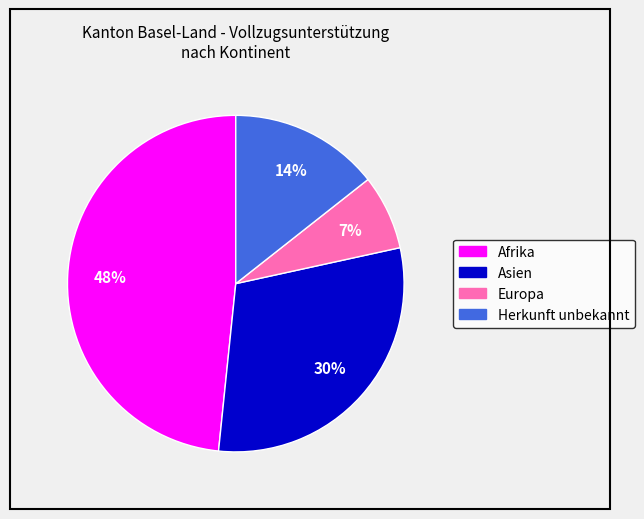

Is there any slice that represents more than half of the pie?

No